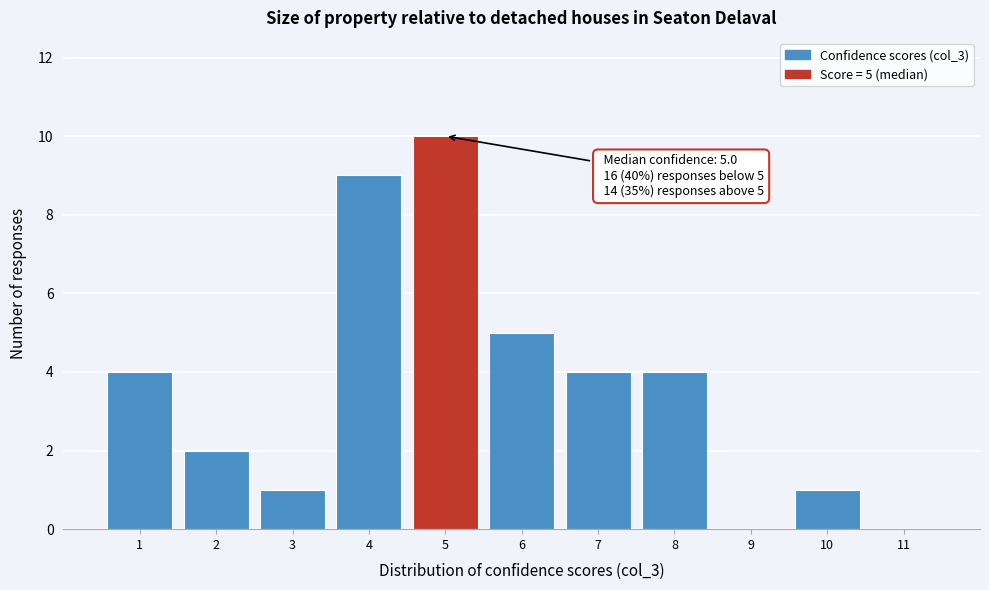

Over which range of the x-axis is the bar tallest?

4.5 to 5.5